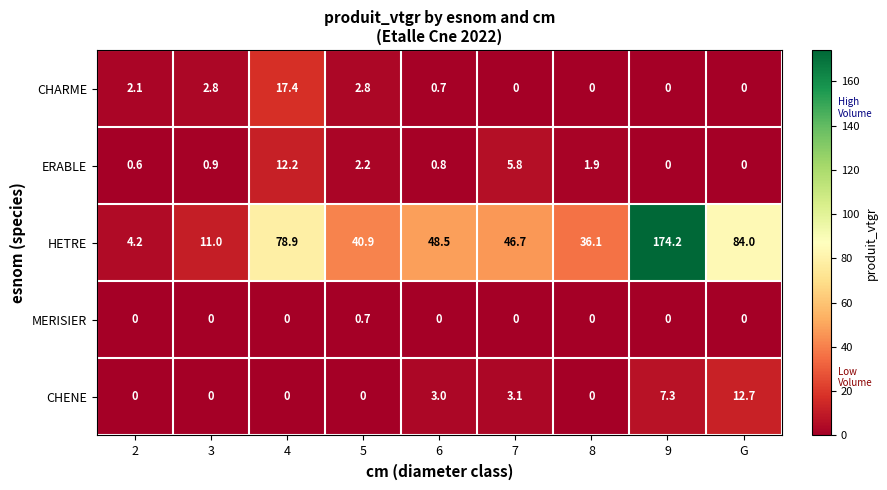

What is the difference between the maximum and minimum values in the CHARME series?

17.4